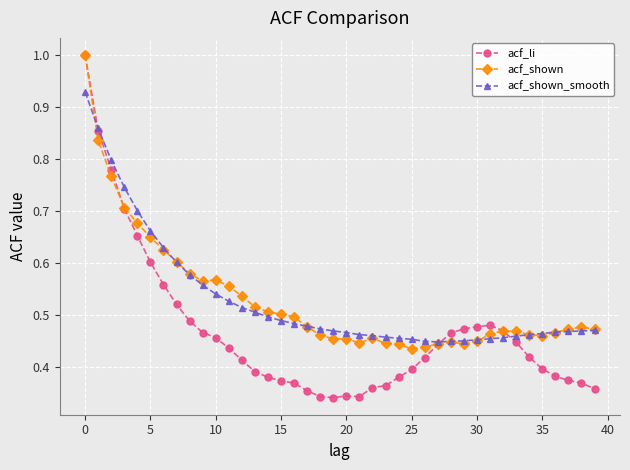

What are all the series names shown in the legend?

acf_li, acf_shown, acf_shown_smooth